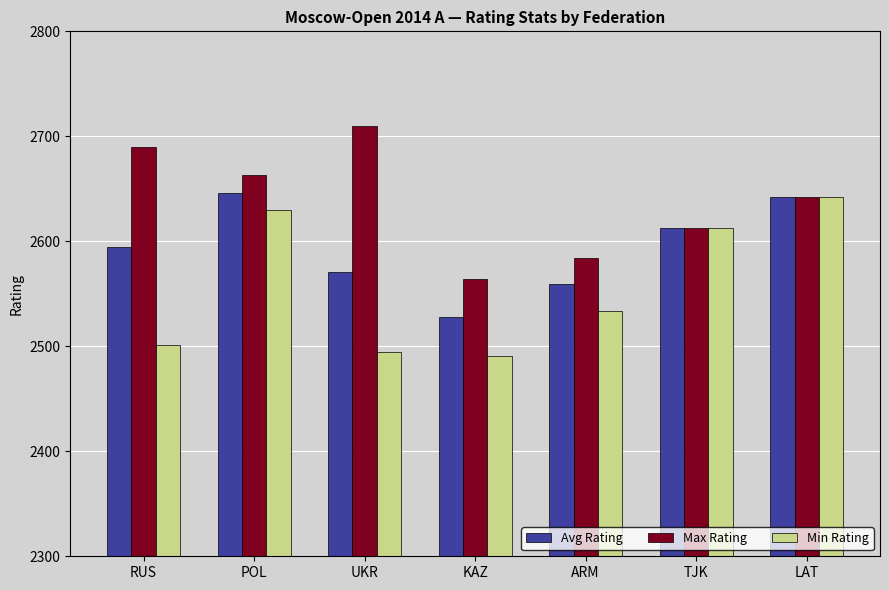

Reading left to right, what are all the values shown in this chart?

Avg Rating: RUS=2595	POL=2646	UKR=2571	KAZ=2528	ARM=2559	TJK=2613	LAT=2642
Max Rating: RUS=2690	POL=2663	UKR=2710	KAZ=2564	ARM=2584	TJK=2613	LAT=2642
Min Rating: RUS=2501	POL=2630	UKR=2495	KAZ=2491	ARM=2534	TJK=2613	LAT=2642